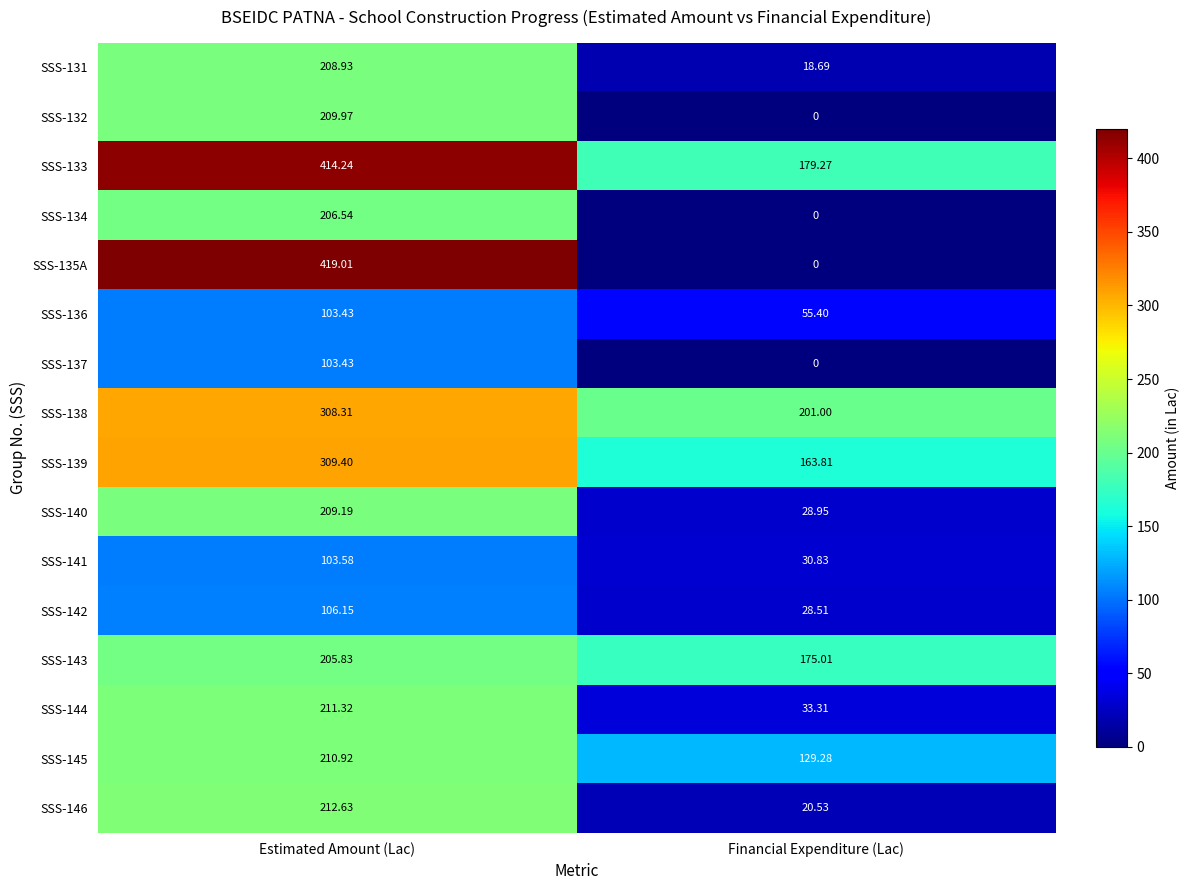

List the labels in order of SSS-135A value, smallest first.

Financial Expenditure (Lac), Estimated Amount (Lac)